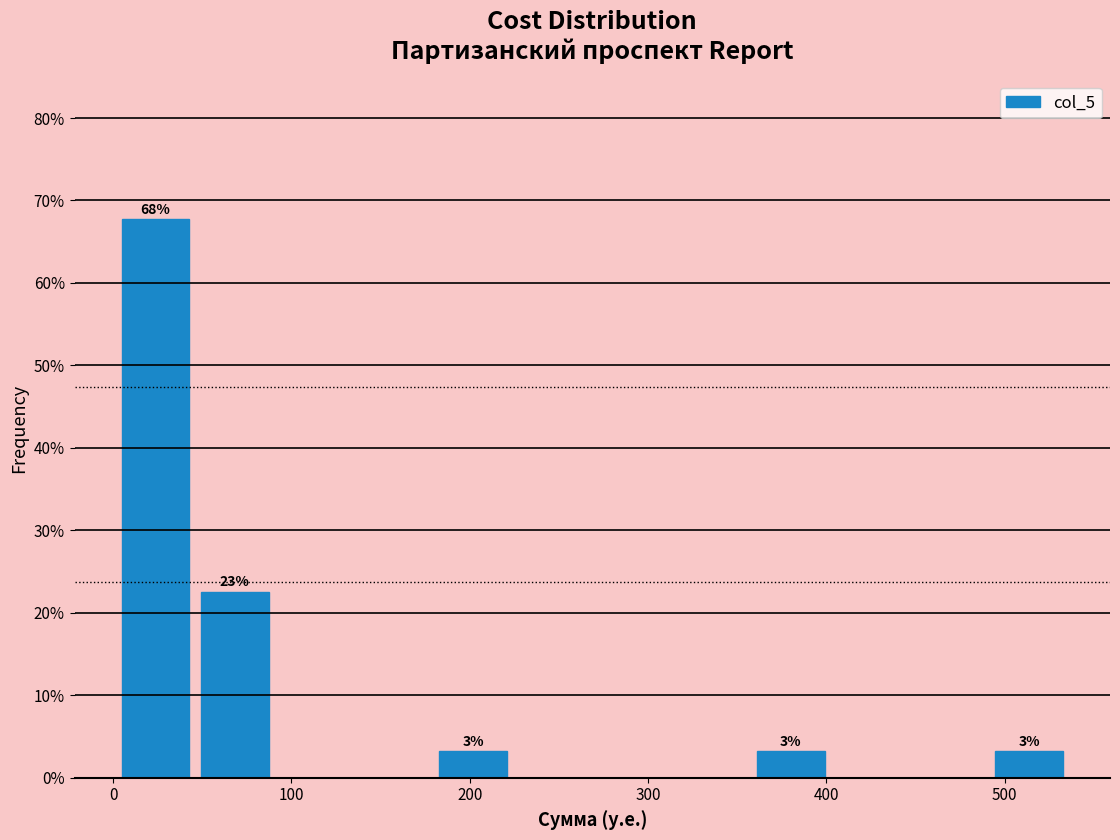

Over which range of the x-axis is the bar tallest?

0 to 50